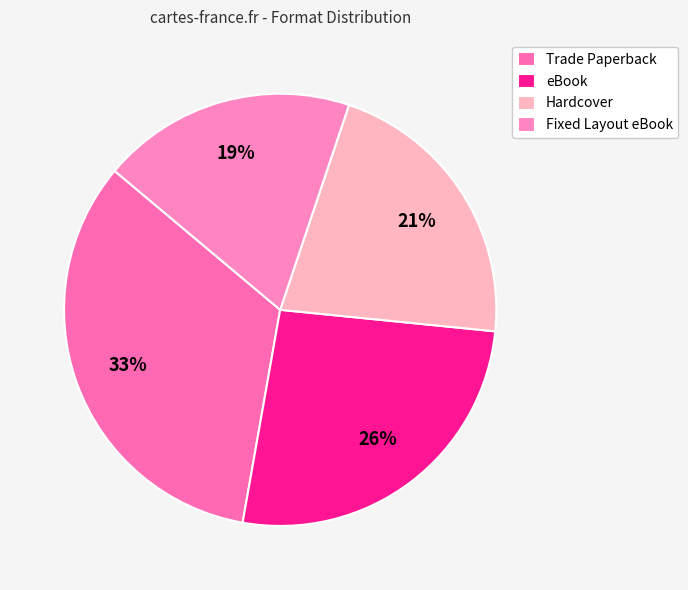

Between eBook and Fixed Layout eBook, which is larger?

eBook